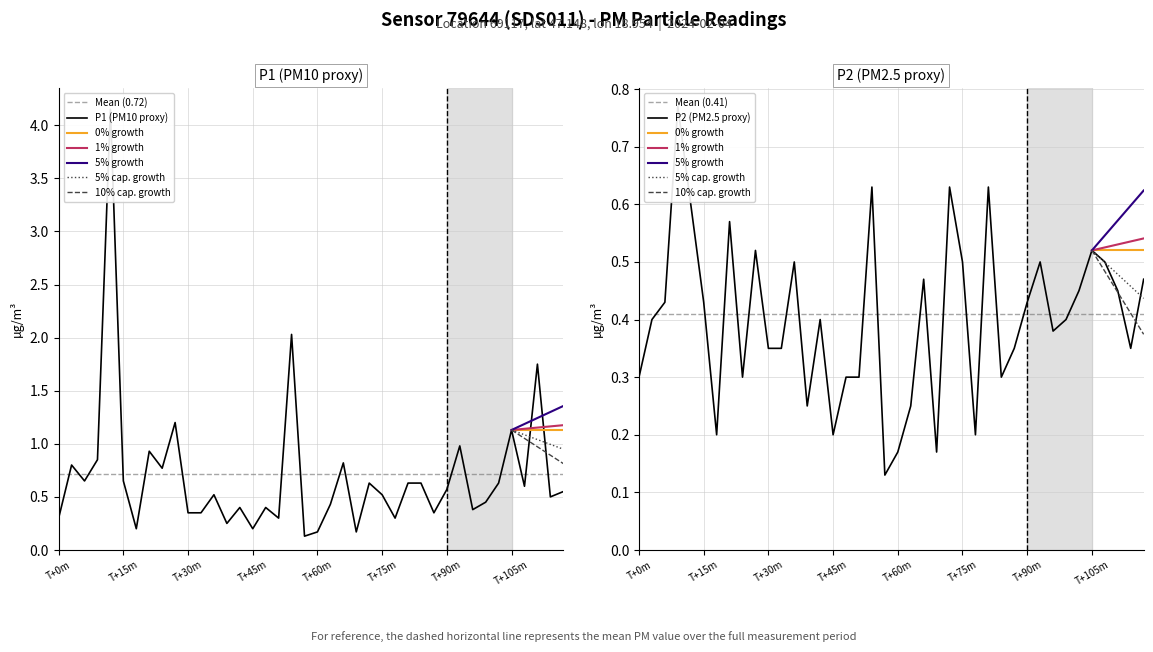

True or false: P1 has more than 1 points higher than both neighbors.

True